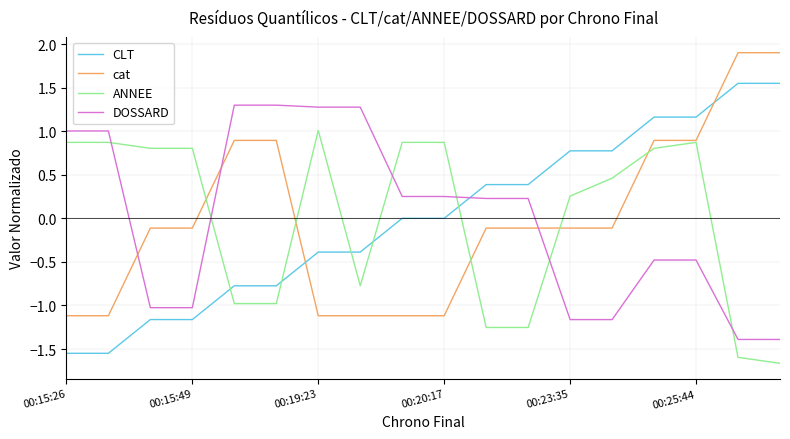

List the series in order of their peak value, lowest first.

ANNEE, DOSSARD, CLT, cat